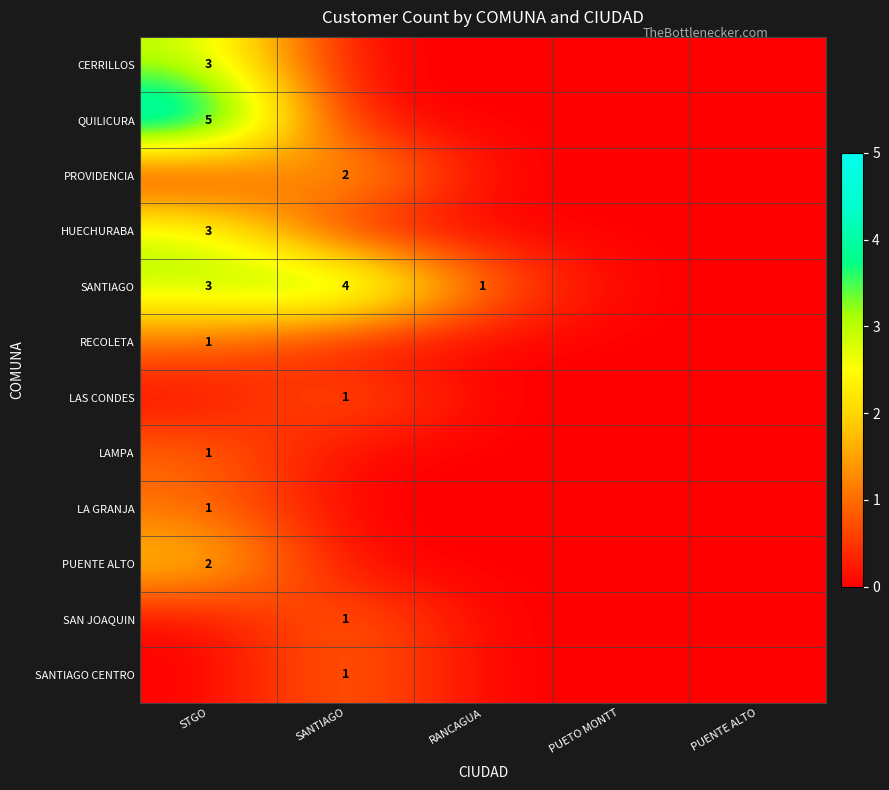

The value of LAMPA at STGO is 1. True or false?

True